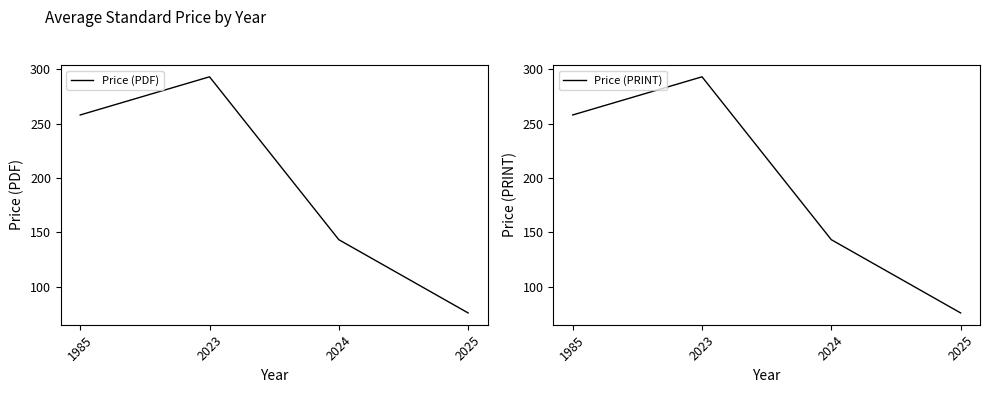

Is it true that Price (PDF) equals 76.0 at 2025?

True